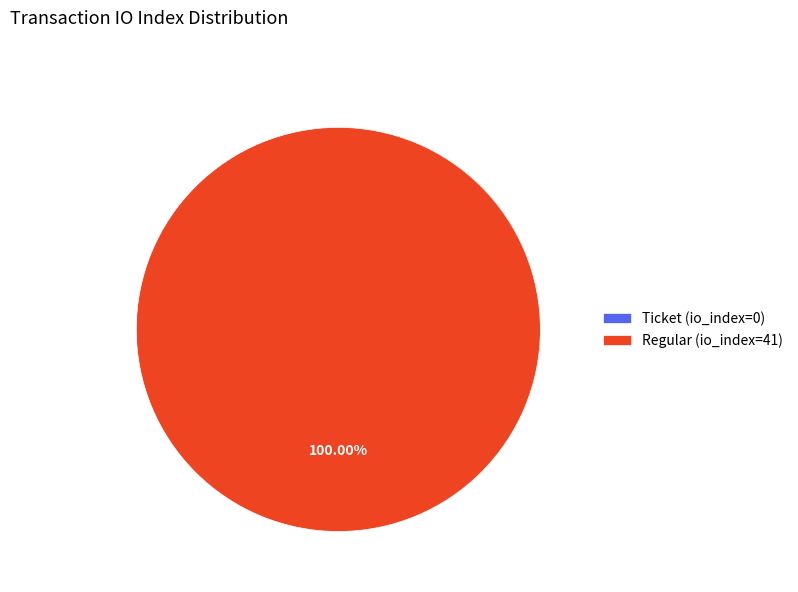

How much of the chart is everything except Ticket (io_index=0)?

100.0%